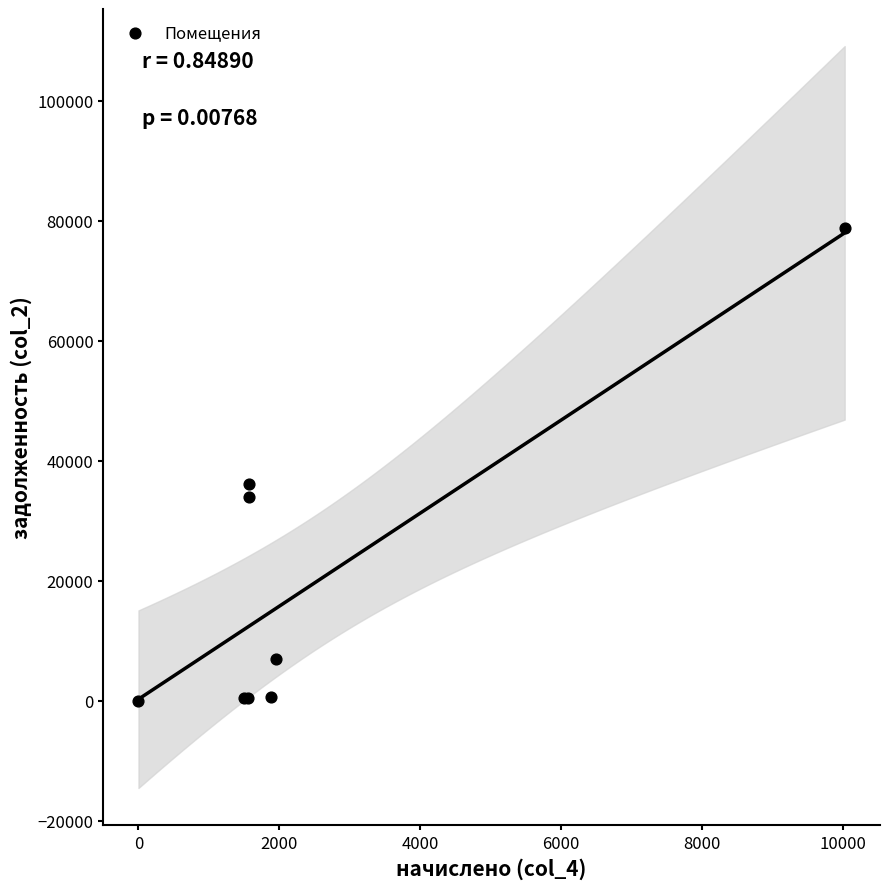

What Y value in the scatter plot is closest to 39354?

36113.8